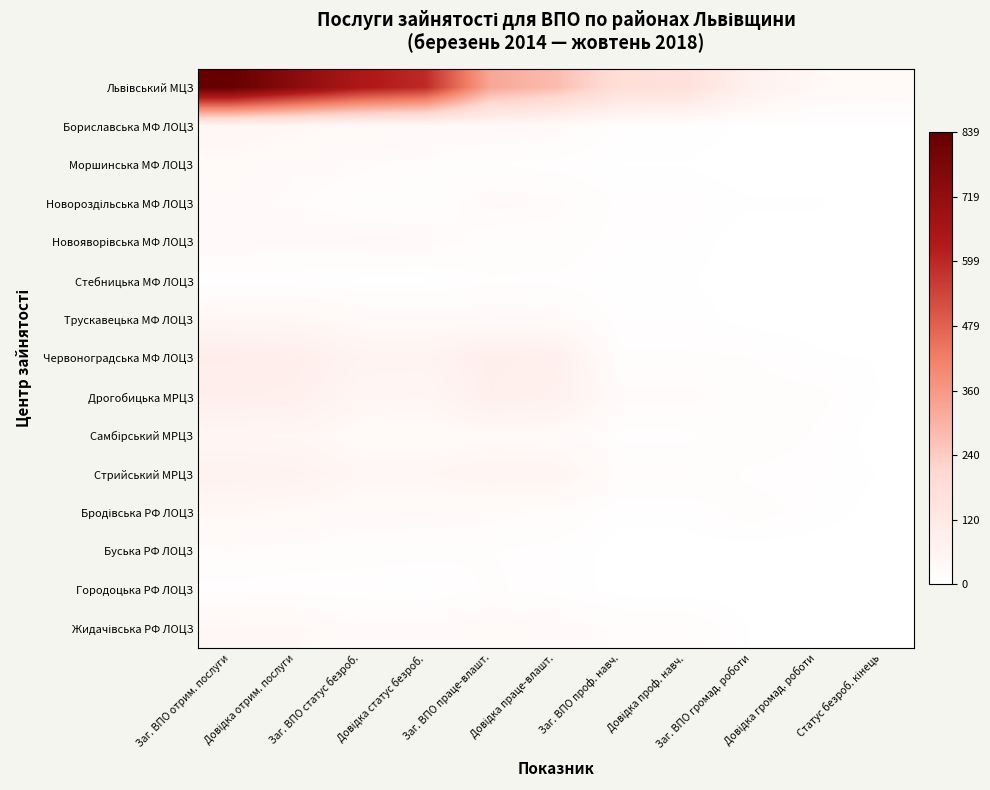

Between Заг. ВПО статус безроб. and Статус безроб. кінець, which series saw the biggest shift?

Львівський МЦЗ